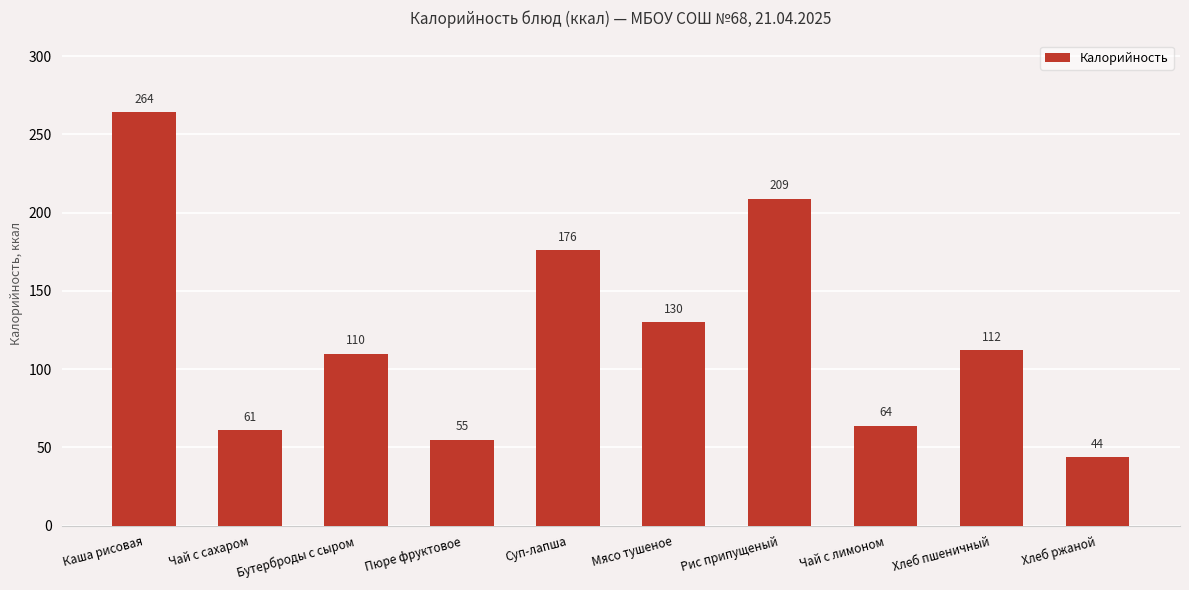

What is the sum of all values?

1225